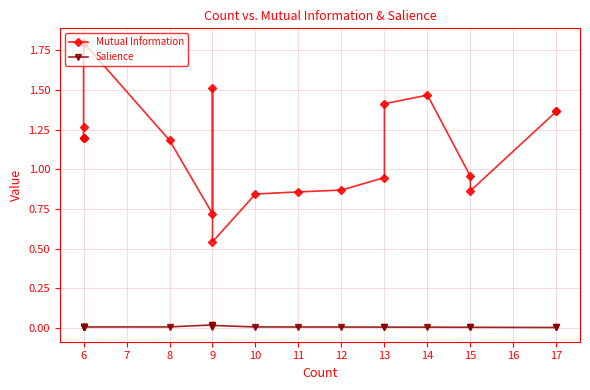

The Salience series shows 0.0 at 6. True or false?

False